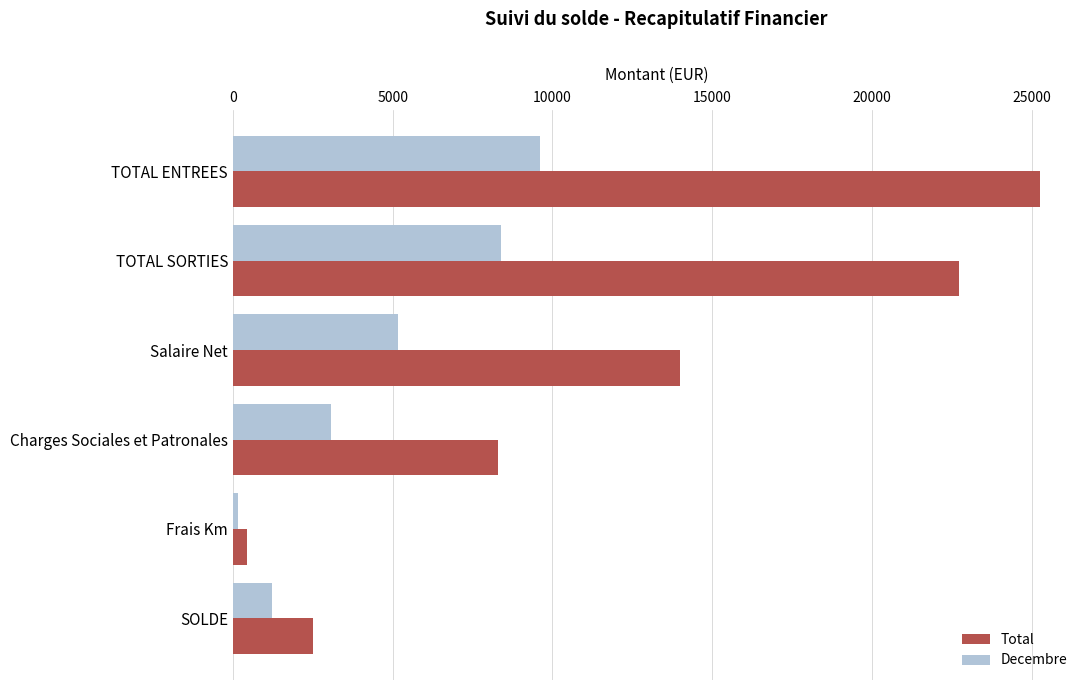

Which series has the largest total across all categories?

Total